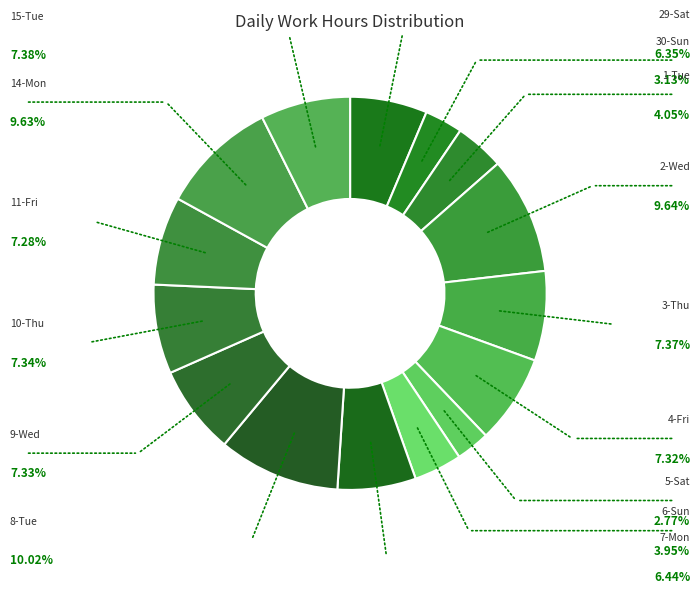

How many slices are in this pie chart?

15